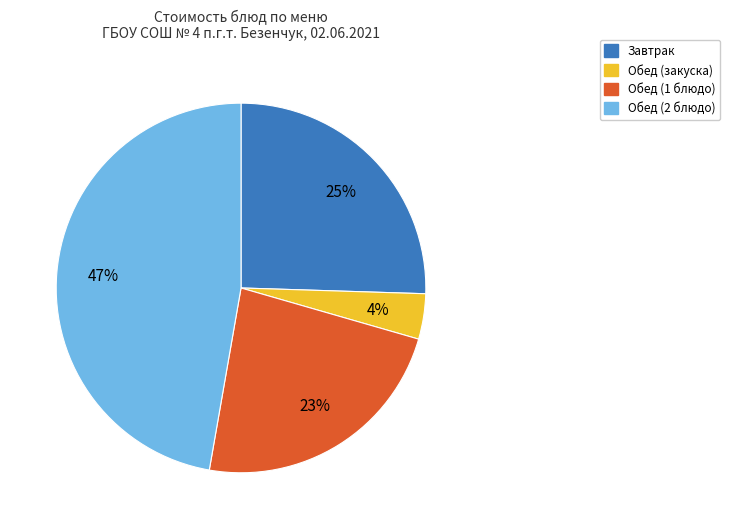

Does any single category account for the majority?

No